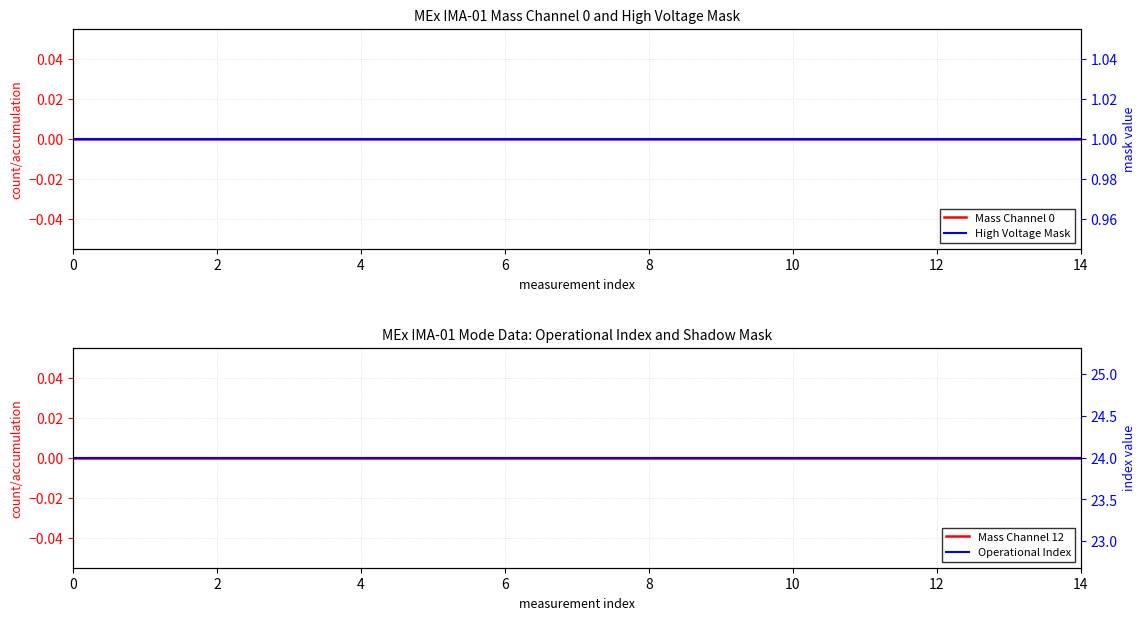

What is the value of the High Voltage Mask point at the 11th from the left?

1